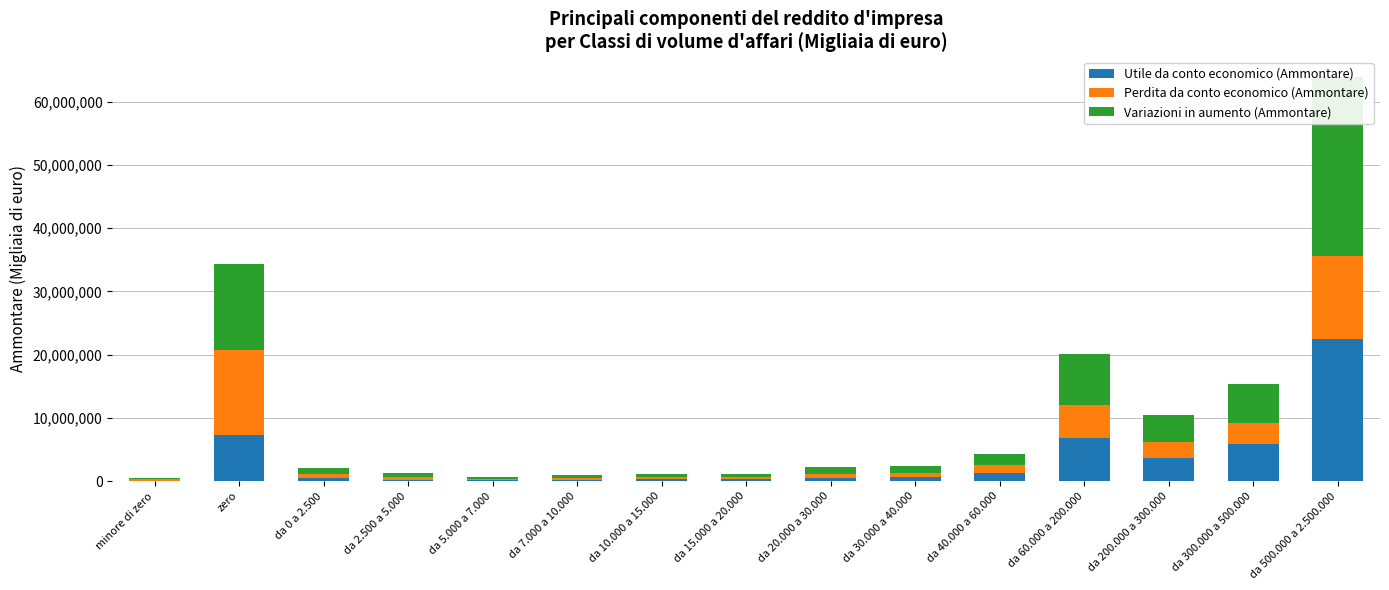

Where does the Variazioni in aumento (Ammontare) series first go above 990999?

zero